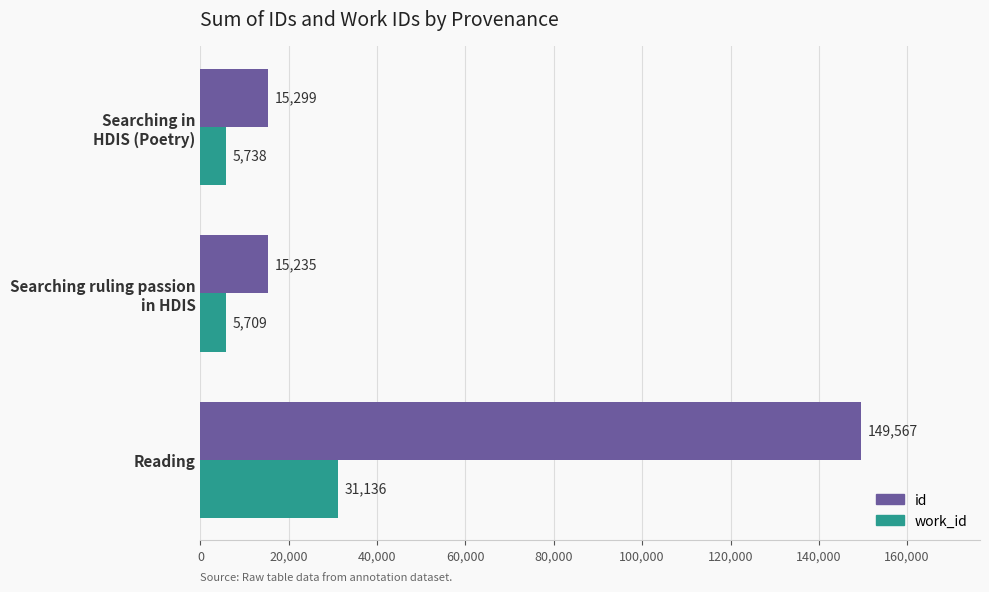

Rank the series by their maximum value, from highest to lowest.

id, work_id